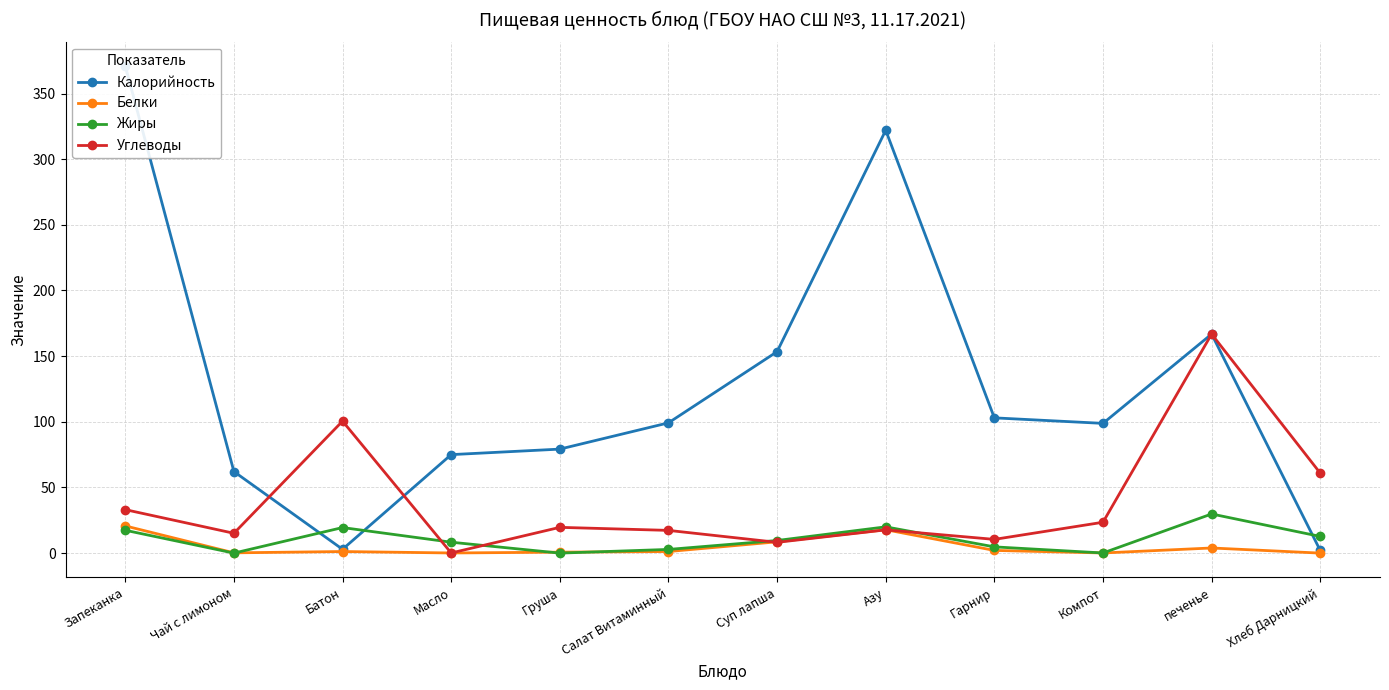

What are all the series names shown in the legend?

Калорийность, Белки, Жиры, Углеводы